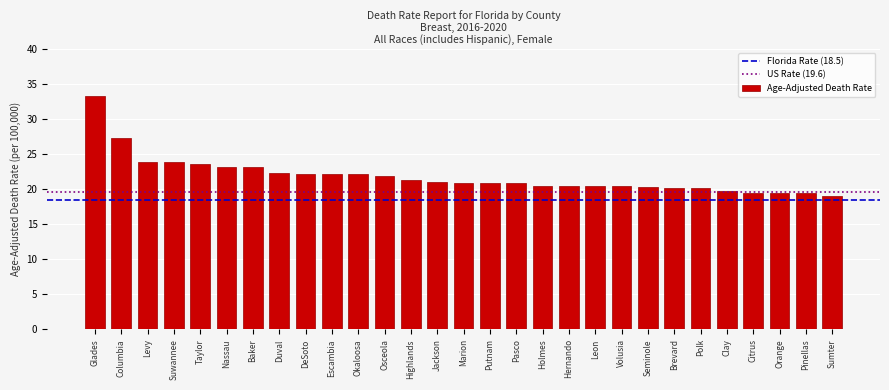

Where is the data nearest to the value 26?

Columbia